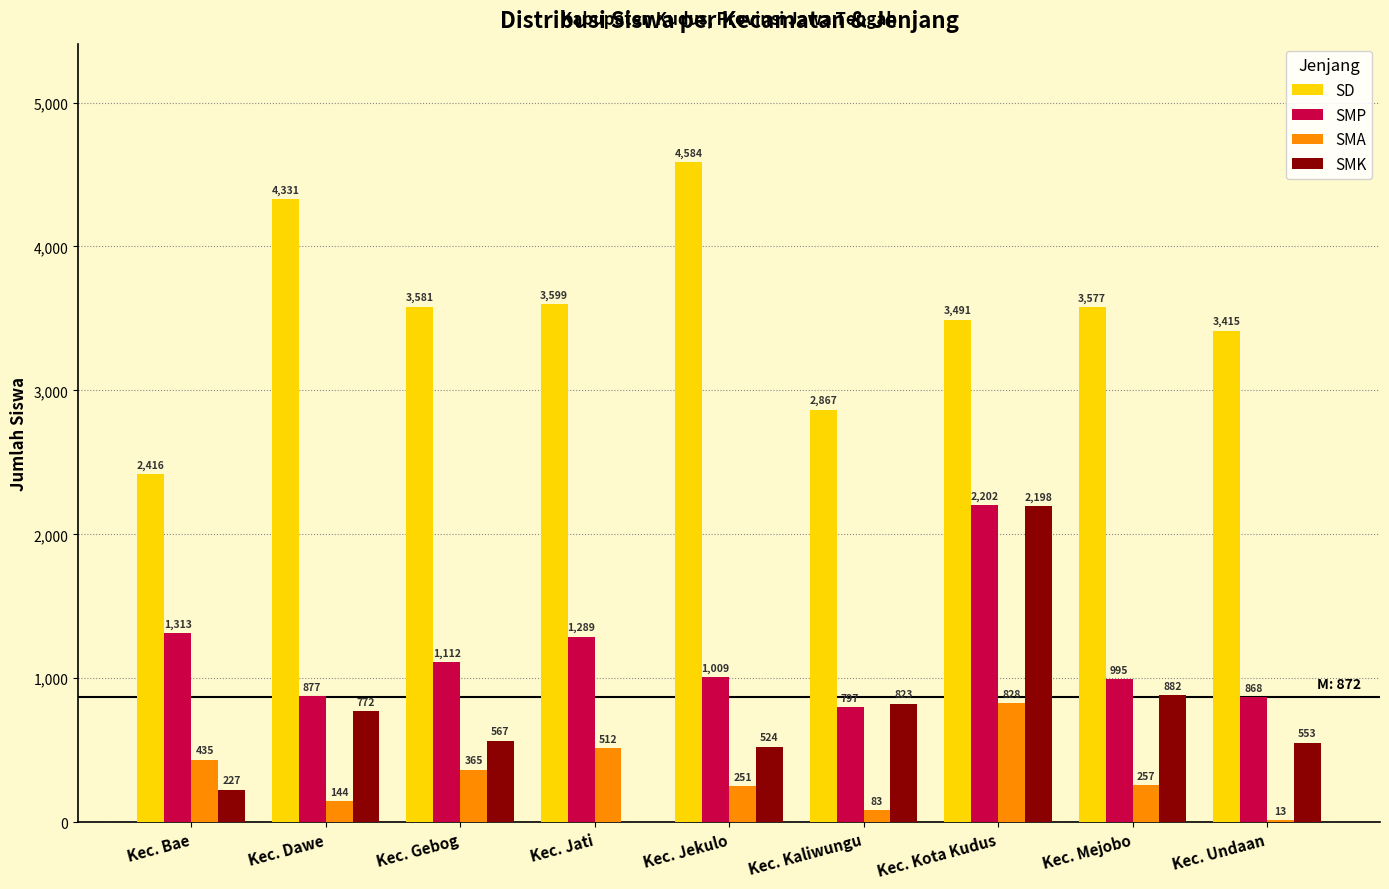

Reading left to right, extract all data points from this chart.

SD: Kec. Bae=2416	Kec. Dawe=4331	Kec. Gebog=3581	Kec. Jati=3599	Kec. Jekulo=4584	Kec. Kaliwungu=2867	Kec. Kota Kudus=3491	Kec. Mejobo=3577	Kec. Undaan=3415
SMP: Kec. Bae=1313	Kec. Dawe=877	Kec. Gebog=1112	Kec. Jati=1289	Kec. Jekulo=1009	Kec. Kaliwungu=797	Kec. Kota Kudus=2202	Kec. Mejobo=995	Kec. Undaan=868
SMA: Kec. Bae=435	Kec. Dawe=144	Kec. Gebog=365	Kec. Jati=512	Kec. Jekulo=251	Kec. Kaliwungu=83	Kec. Kota Kudus=828	Kec. Mejobo=257	Kec. Undaan=13
SMK: Kec. Bae=227	Kec. Dawe=772	Kec. Gebog=567	Kec. Jati=0	Kec. Jekulo=524	Kec. Kaliwungu=823	Kec. Kota Kudus=2198	Kec. Mejobo=882	Kec. Undaan=553